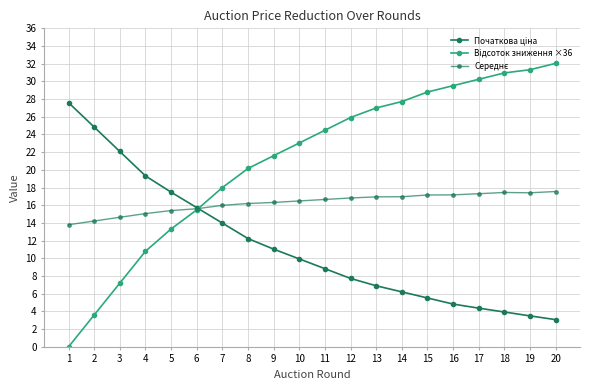

At how many categories does at least one series exceed 30?

4